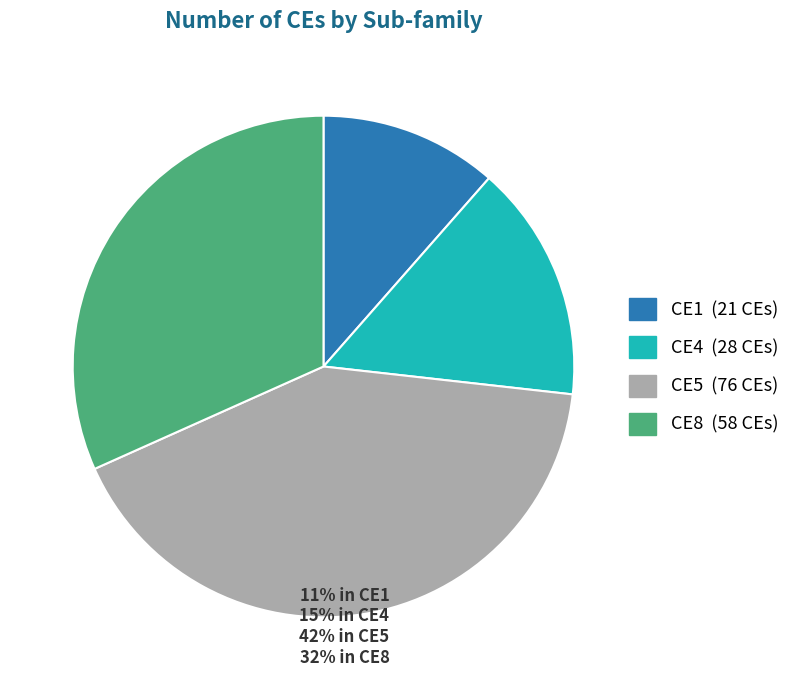

Does any single category account for the majority?

No